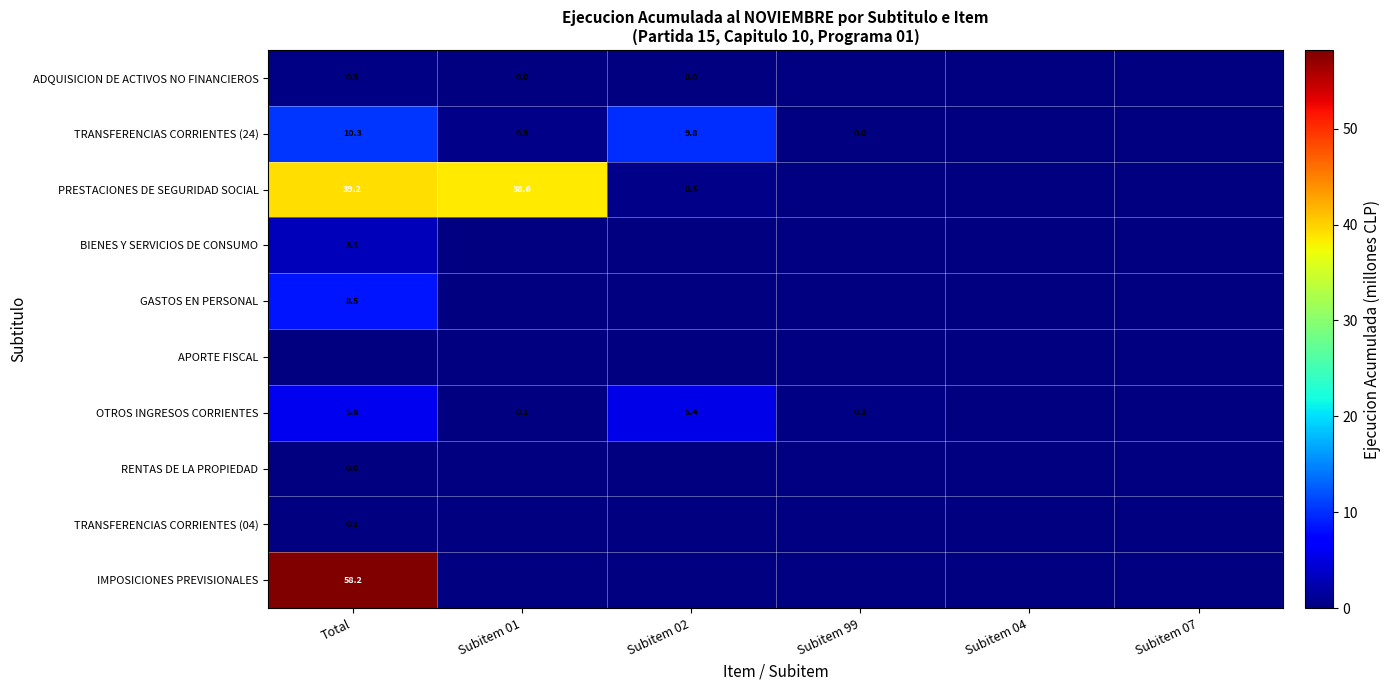

The value of PRESTACIONES DE SEGURIDAD SOCIAL at Subitem 01 is 58.1. True or false?

False